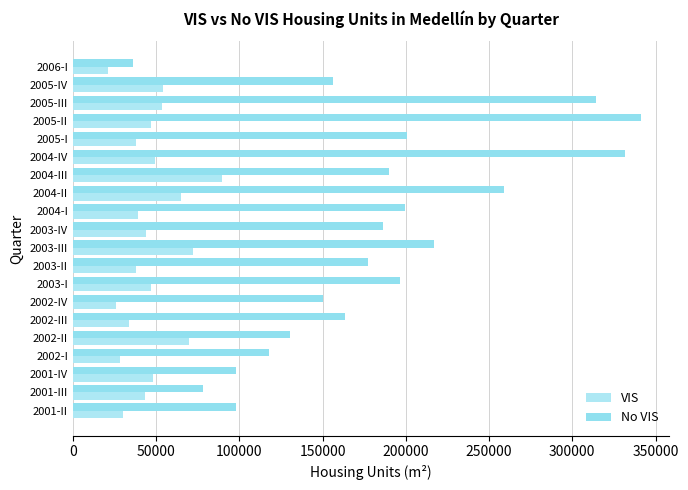

How many values in the No VIS series are below 186047?

10